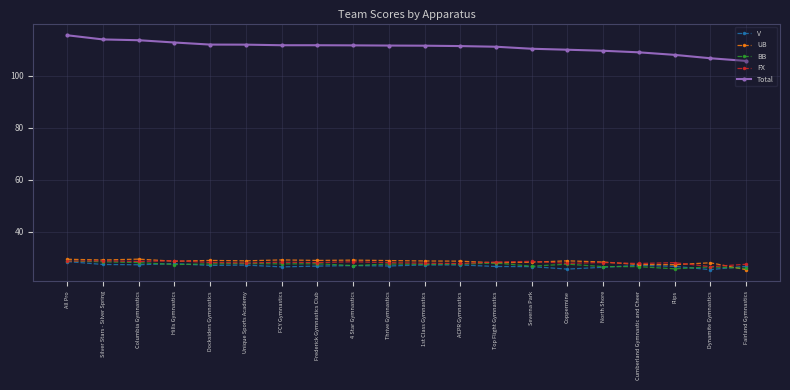

What is the value of the V point at the 7th from the left?

26.5